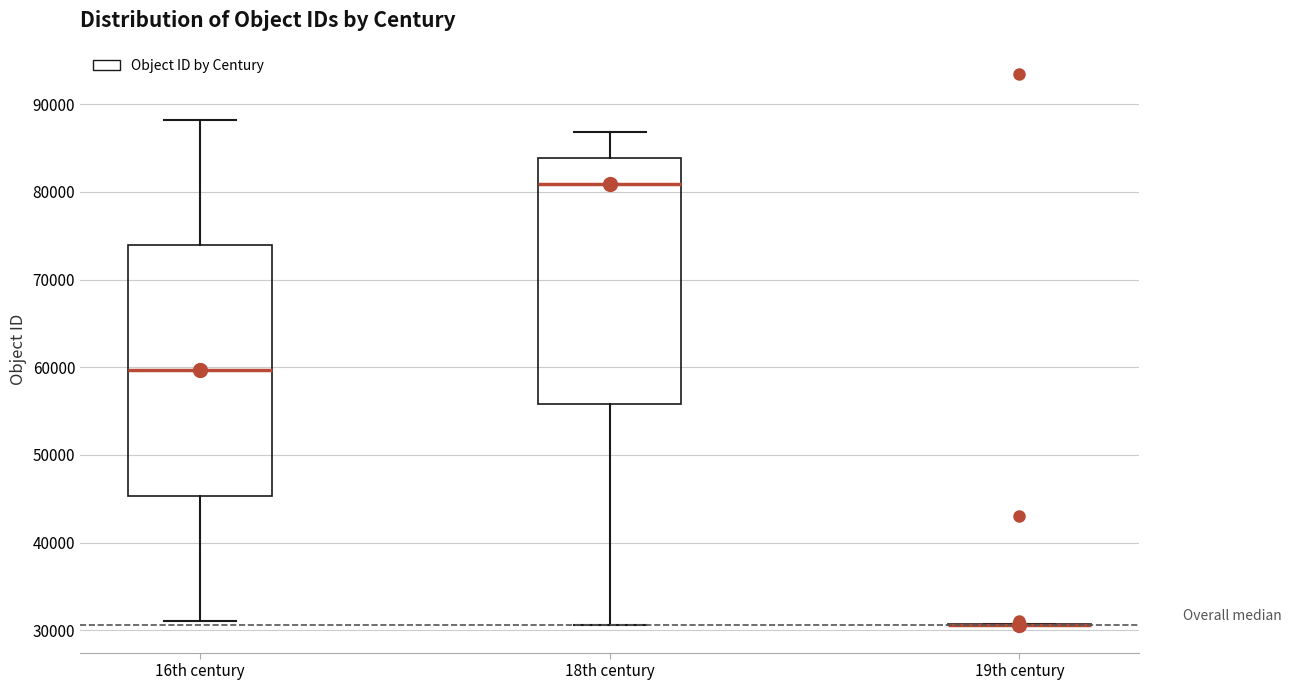

Reading left to right, read every box against the y-axis: the position of its median line, the range the box covers, and the ends of its whiskers. The values are not printed on the chart, so give them approximately, as read against the axis.

16th century: median 60000, box 45000 to 74000, whiskers 31000 to 88000
18th century: median 81000, box 56000 to 84000, whiskers 31000 to 87000
19th century: box collapsed to a line at 31000, whiskers 31000 to 31000